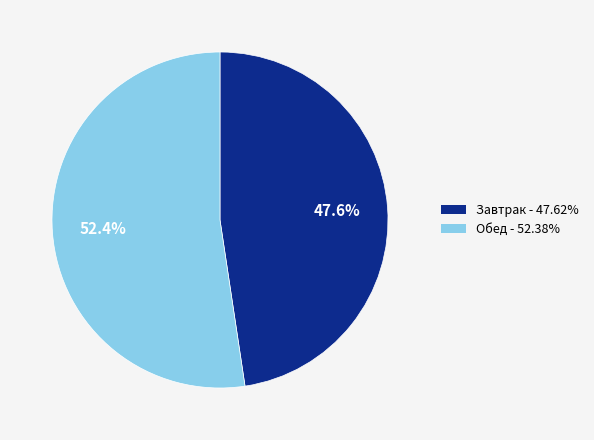

To the nearest percent, what percentage of the pie is Обед?

52%